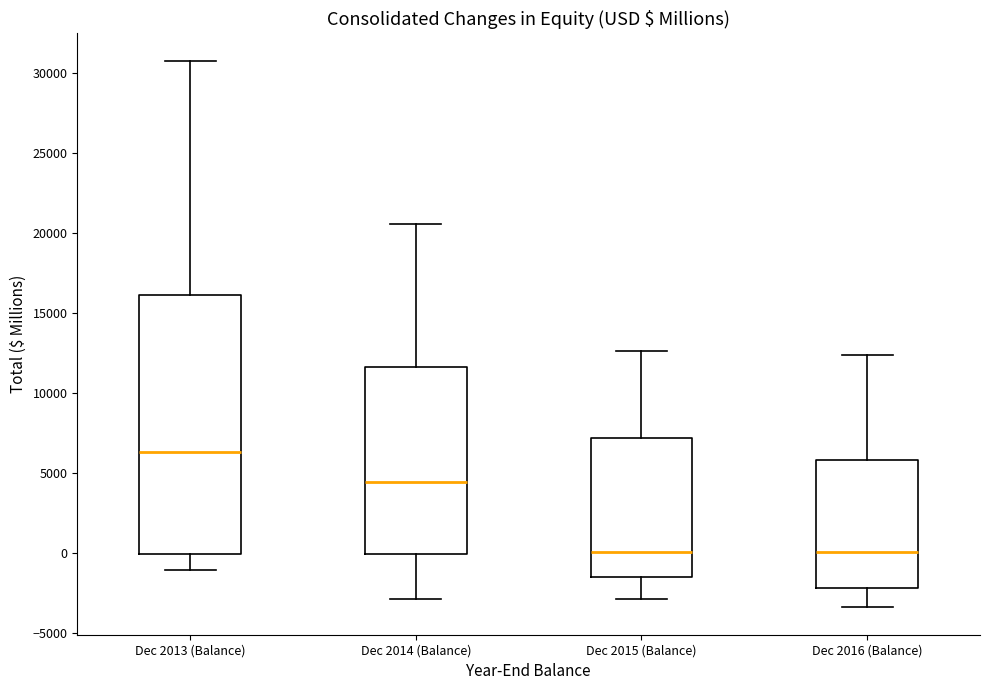

Where is the lower edge of the box for Dec 2016 (Balance) on the y-axis? The values are not printed on the chart, so give them approximately, as read against the axis.

-2000